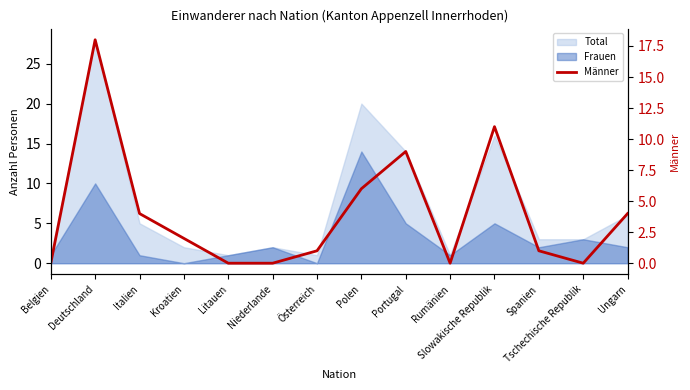

True or false: the data shows 18 at Deutschland.

True